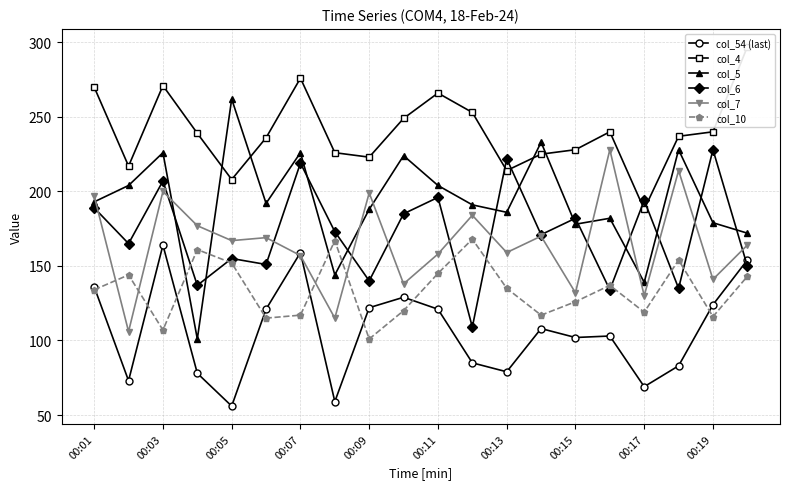

True or false: col_54 (last) has more than 1 interior local peaks.

True